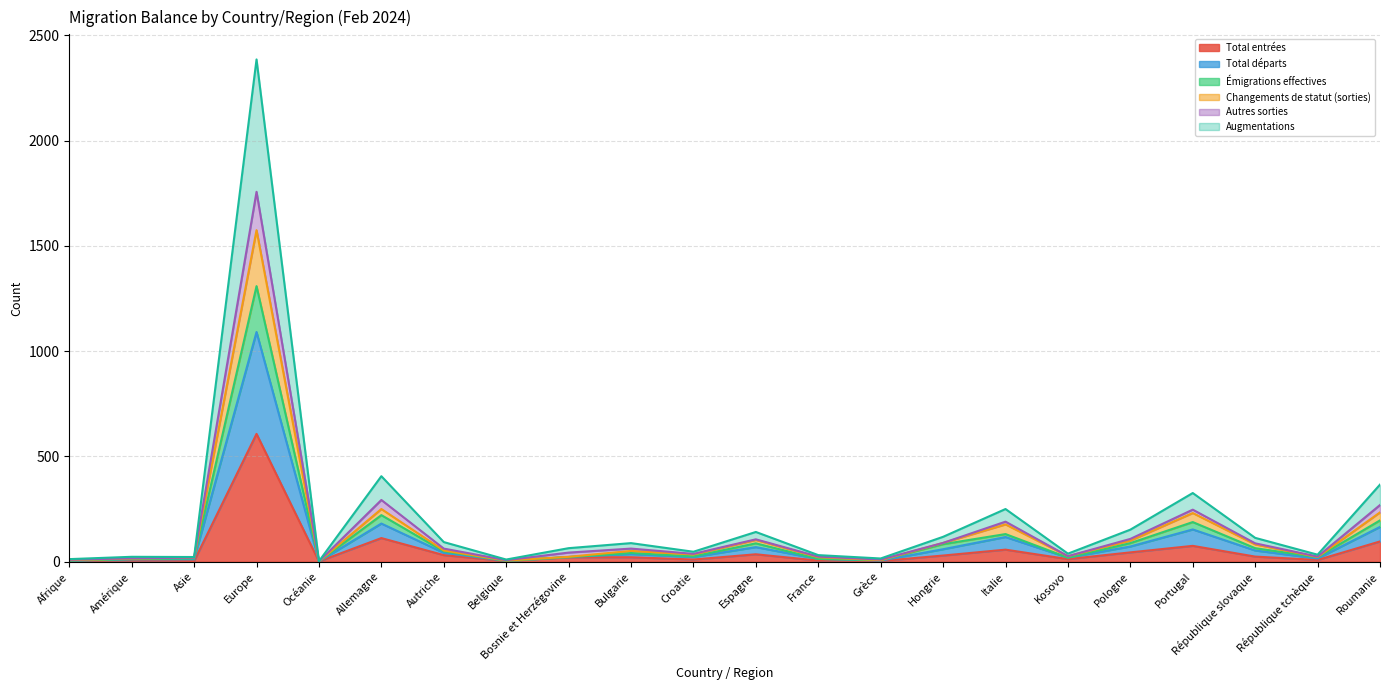

What is the label of the 14th point from the right?

Bosnie et Herzégovine